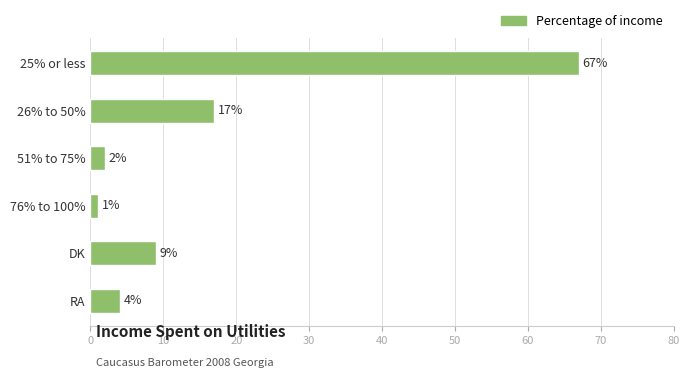

List the labels in order of value, smallest first.

76% to 100%, 51% to 75%, RA, DK, 26% to 50%, 25% or less